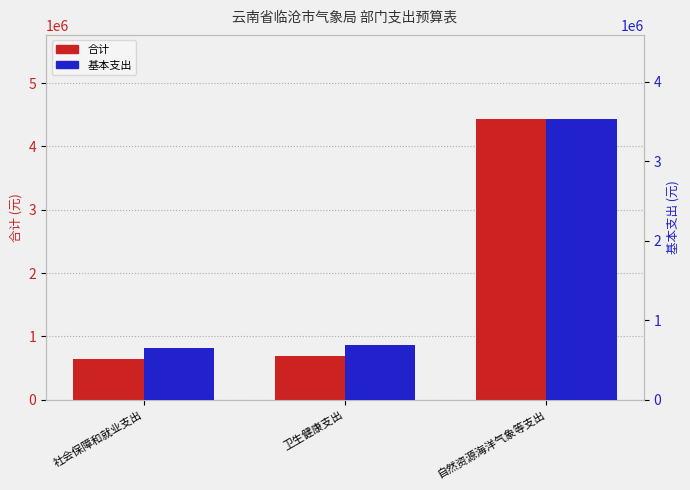

Which category has the highest value across all series?

自然资源海洋气象等支出